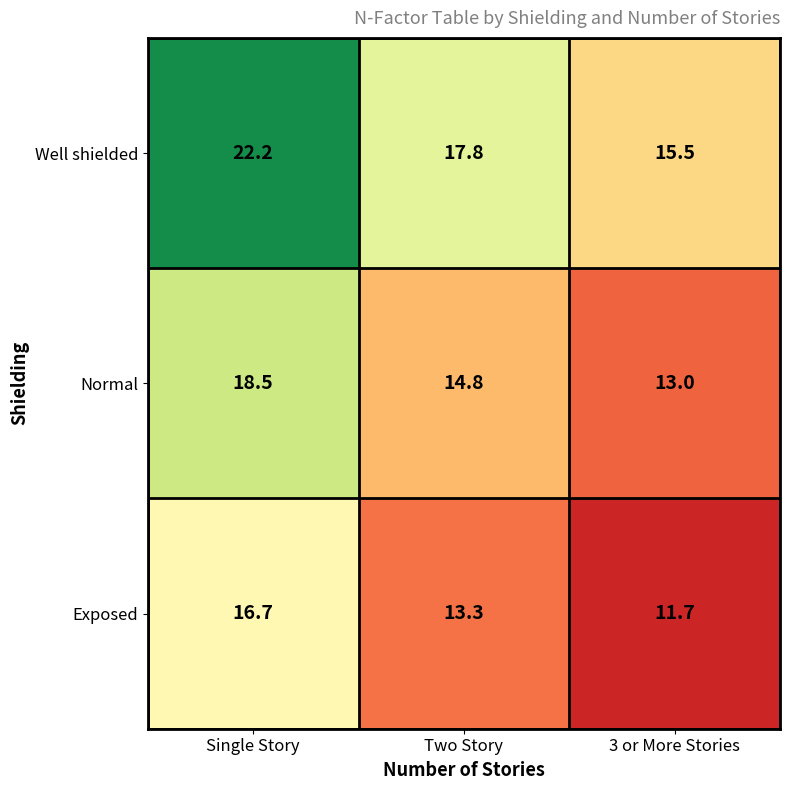

What is the difference between the highest and lowest values at 3 or More Stories?

3.8